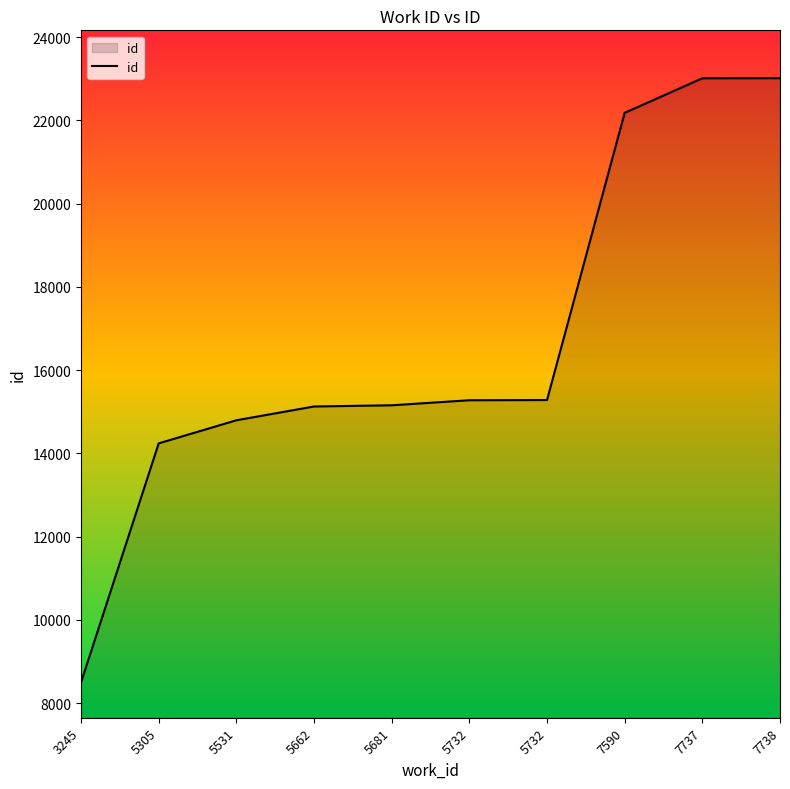

Does the chart display data point markers on the line(s)?

No